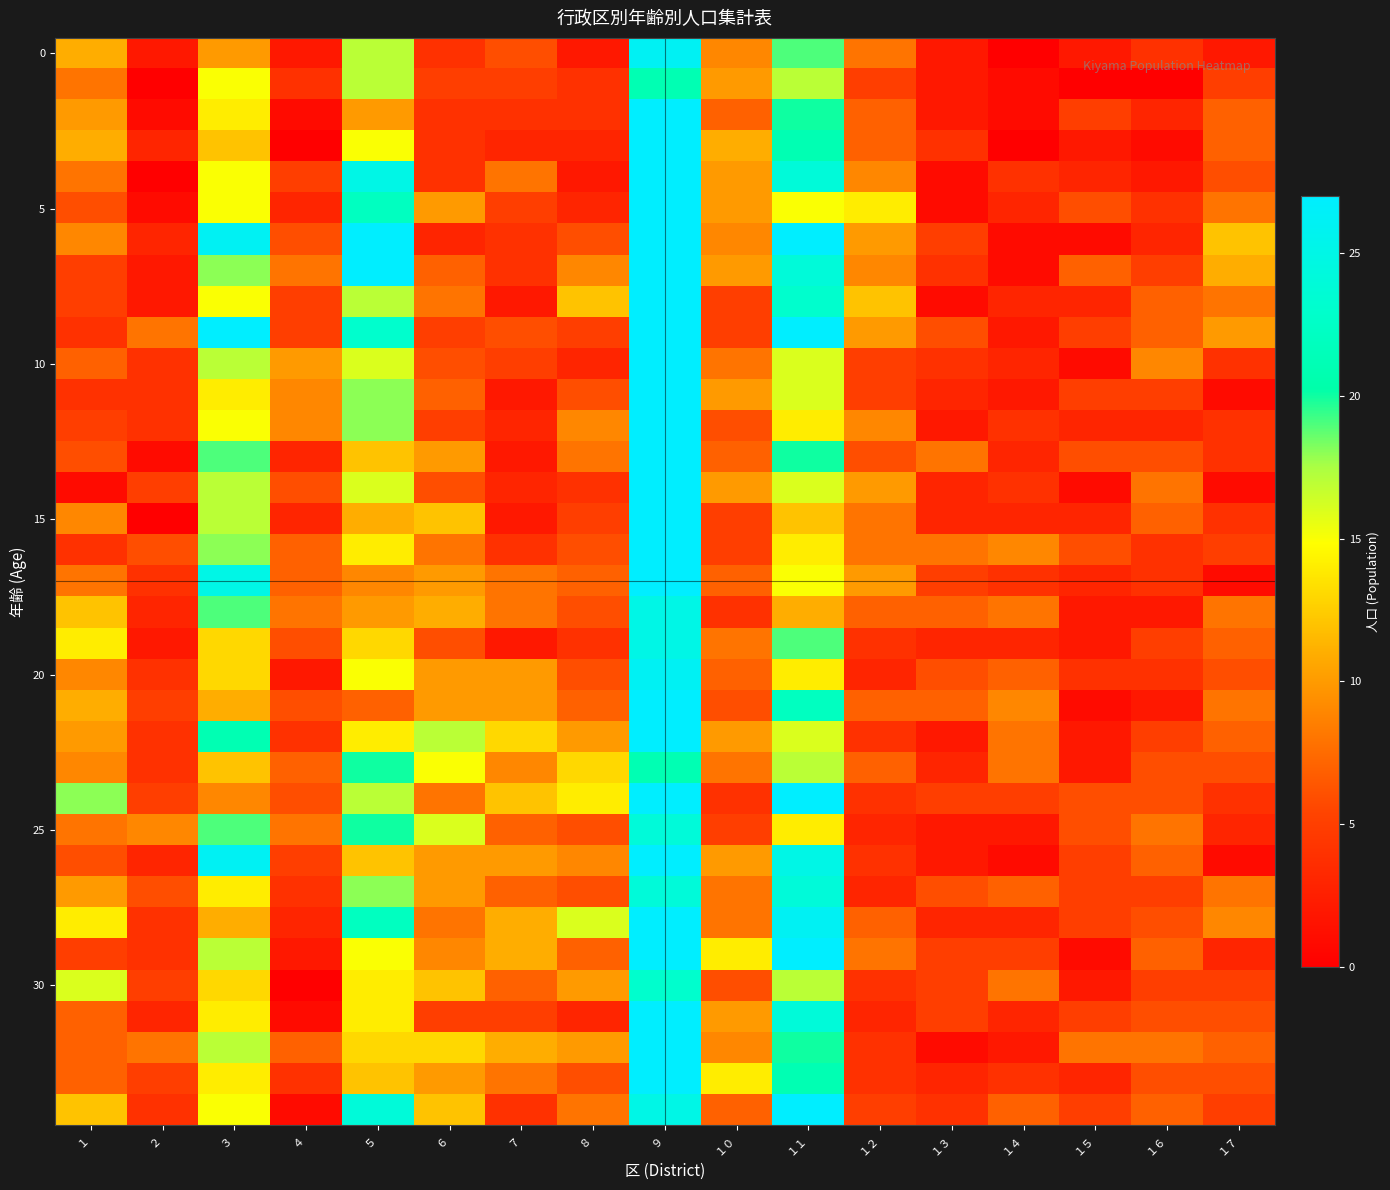

At which category is the sum across all series the highest?

９